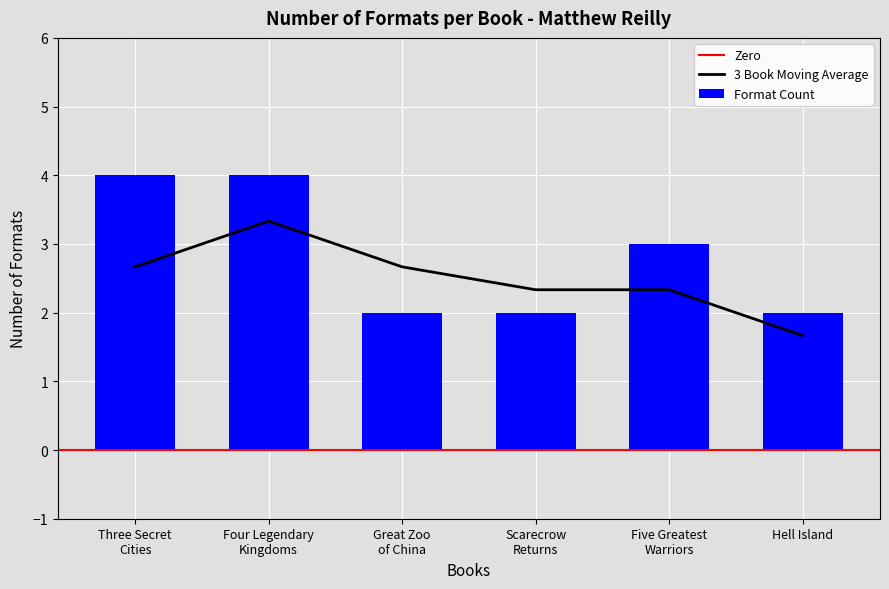

What is the maximum value shown in the chart?

4